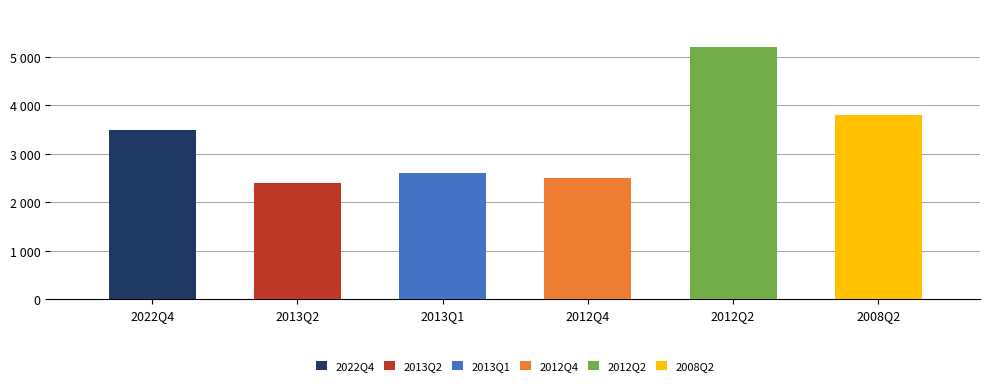

What is the value of the row1 bar at the 1st from the left?

3500.0